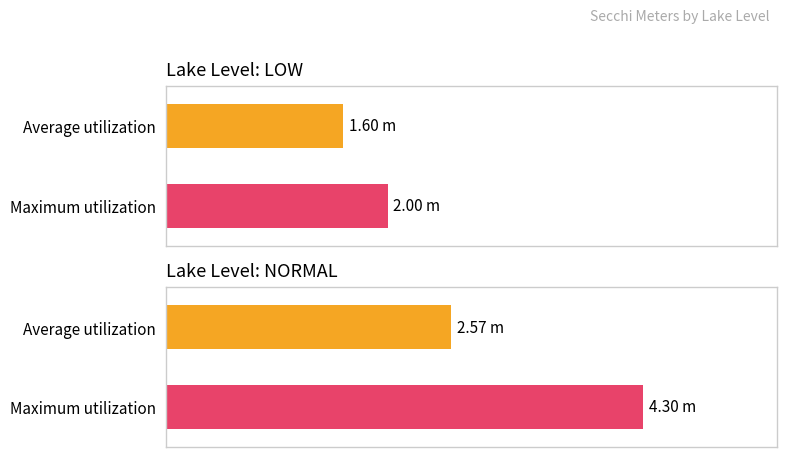

What are all the series names shown in the legend?

Average utilization, Maximum utilization